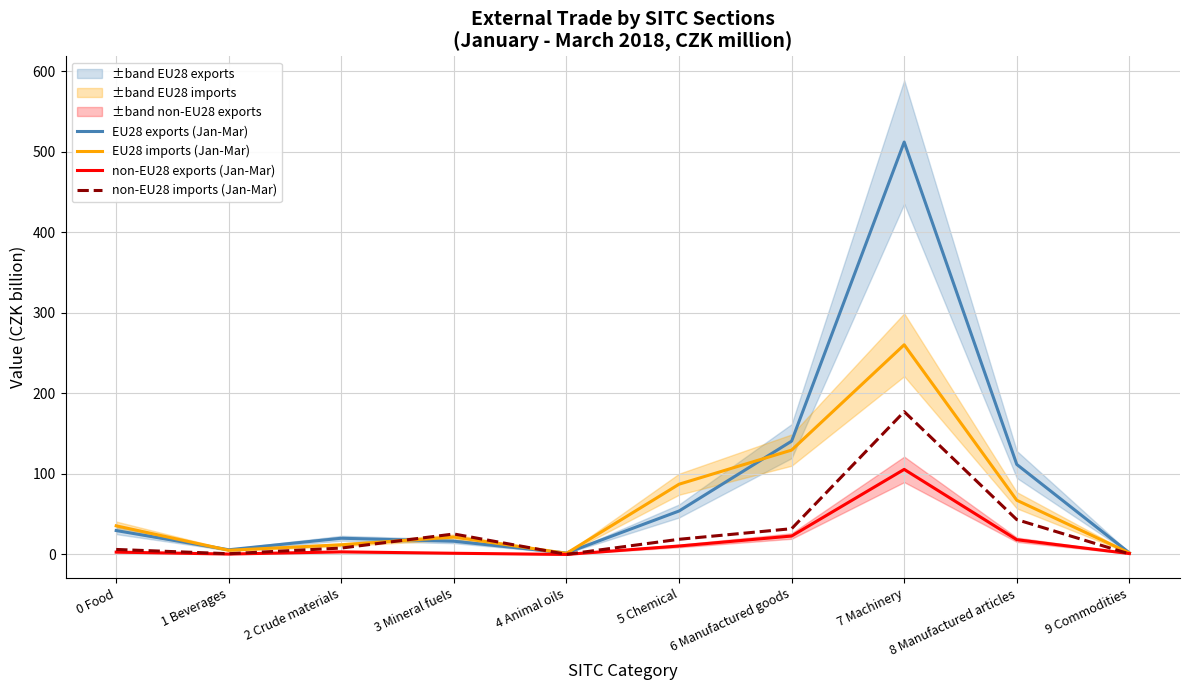

At which category is the sum across all series the highest?

7 Machinery